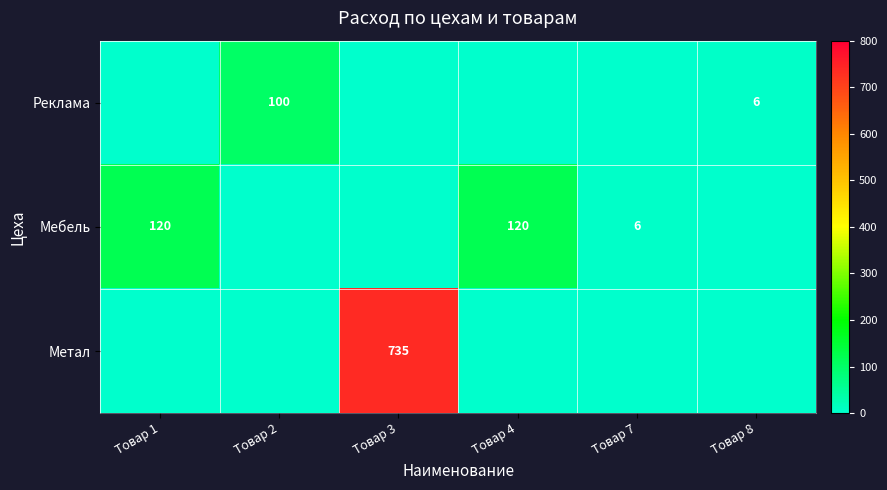

True or false: Метал has a value of 735 at Товар 3.

True